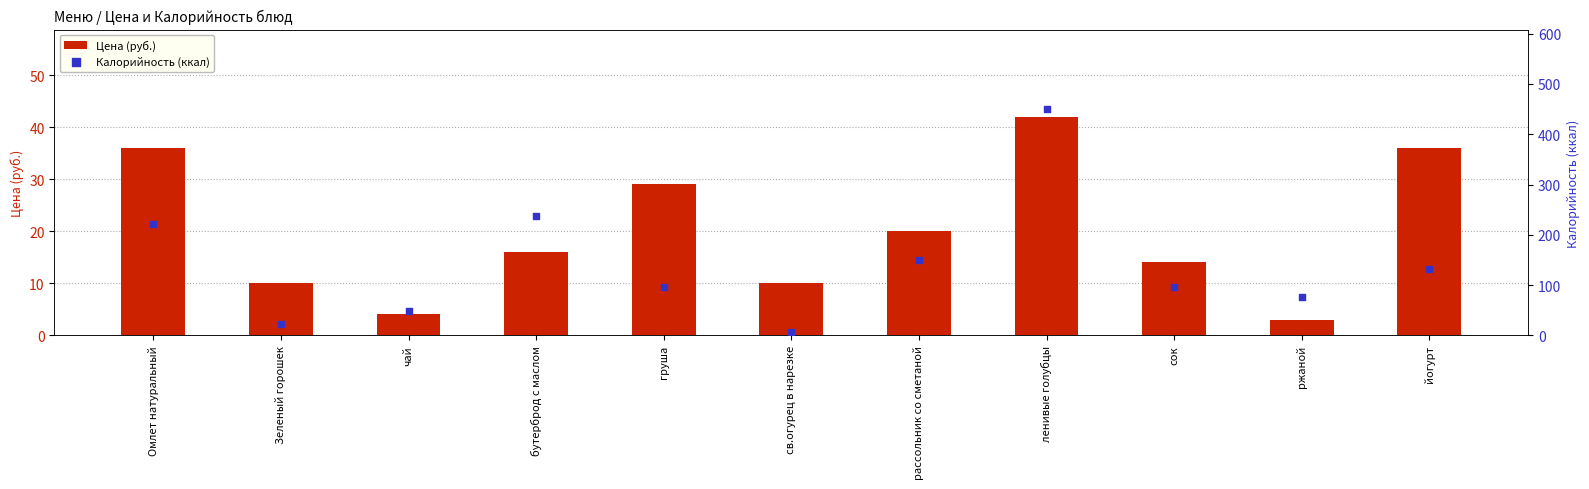

At how many categories does at least one series exceed 203?

3